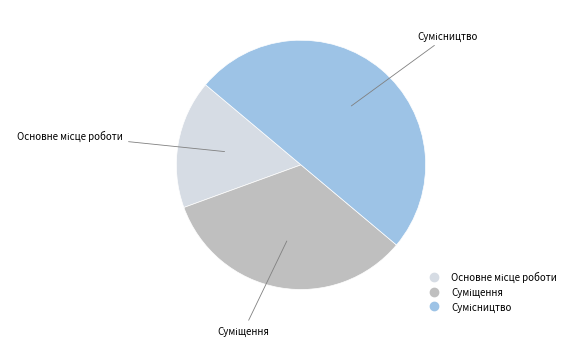

To the nearest percent, what portion does Суміщення represent?

33%